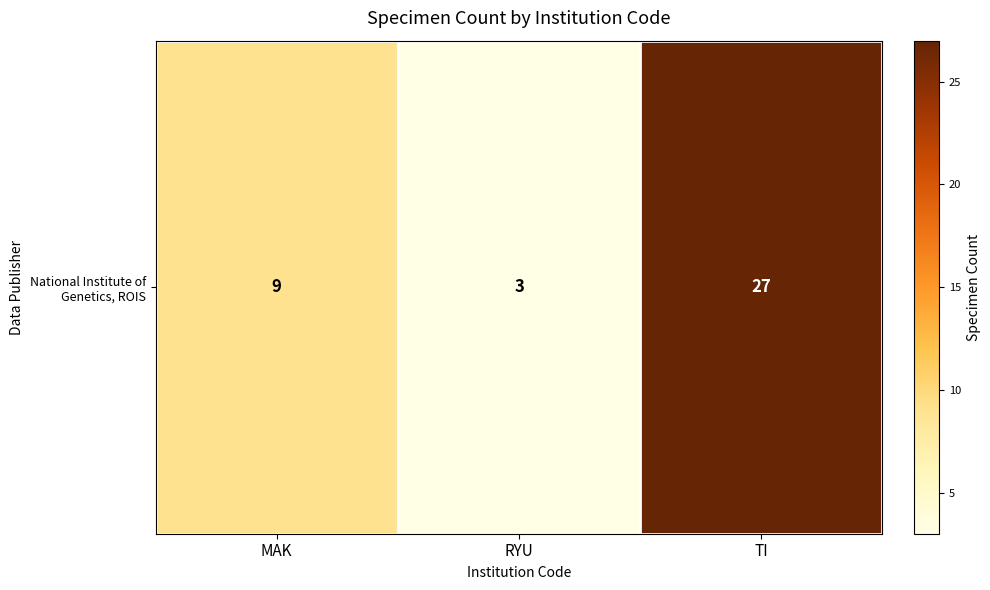

Reading left to right, what are all the values shown in this chart?

MAK=9	RYU=3	TI=27